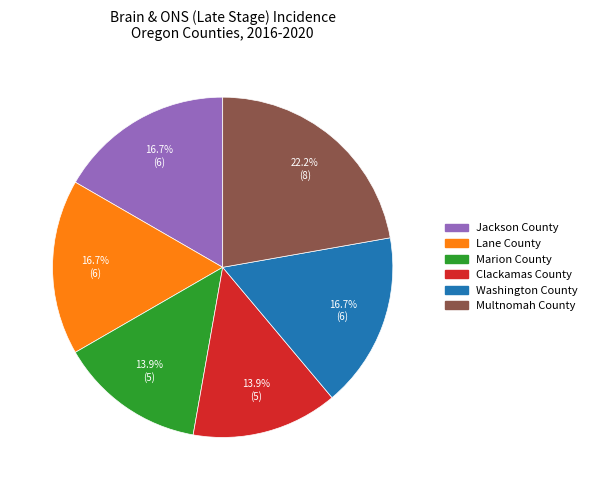

What is the largest slice in the pie chart?

Multnomah County